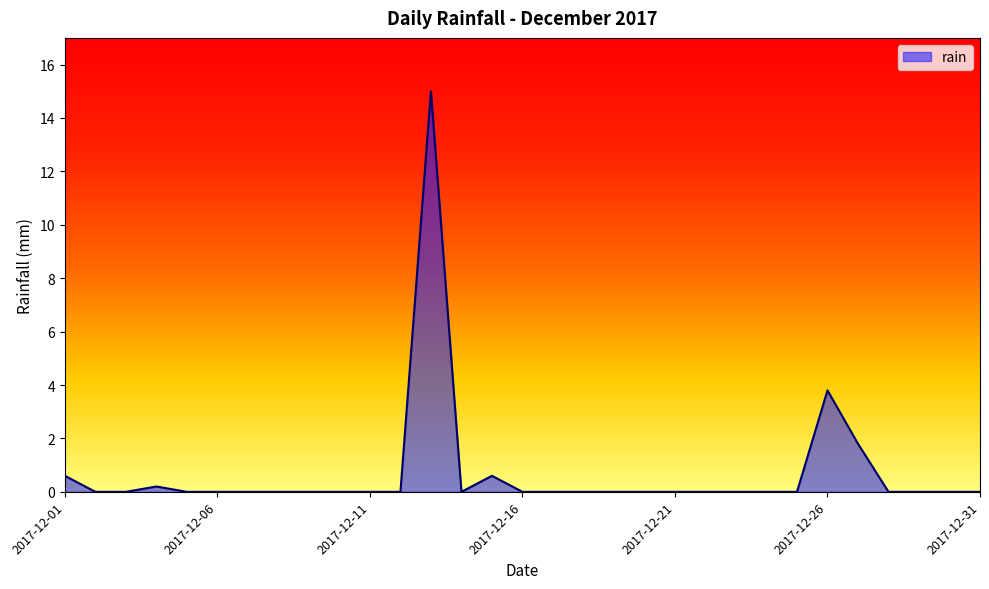

What is the maximum value shown in the chart?

15.0